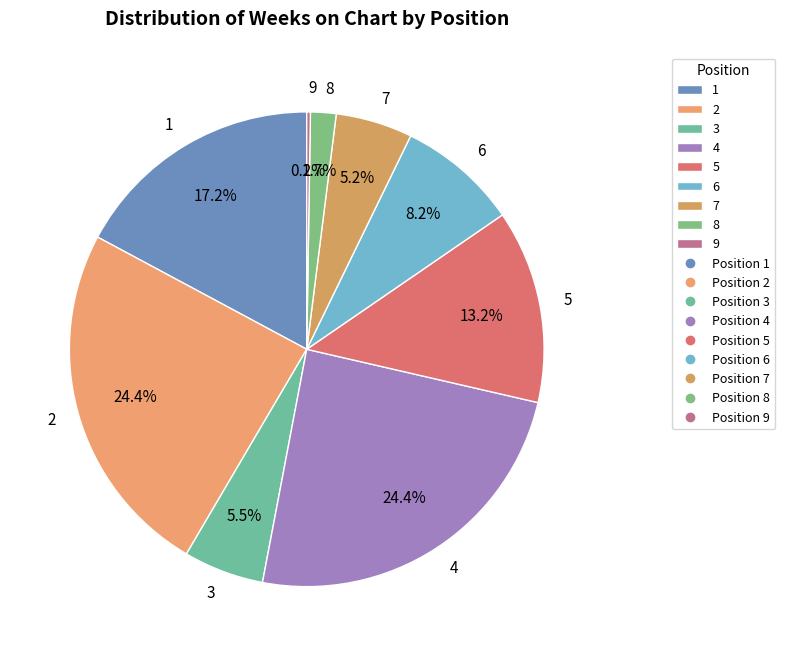

Is the sum of 1 and 4 greater than half?

No